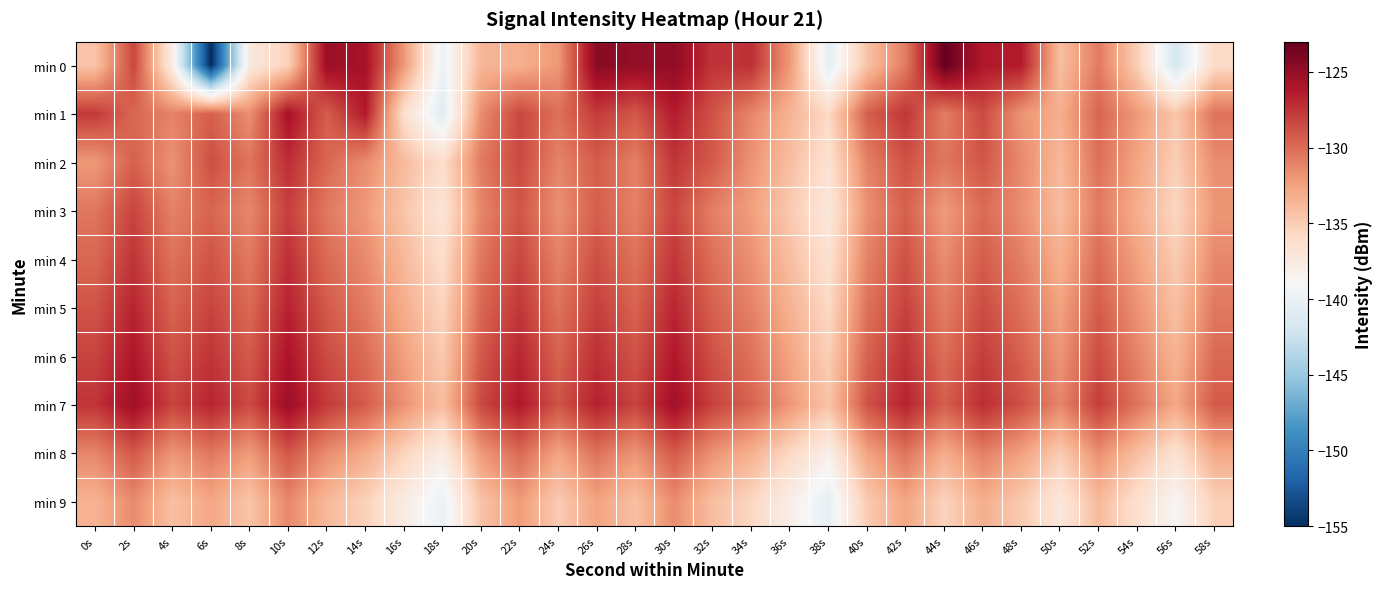

Reading left to right, what are all the values shown in this chart?

min 0: 0s=-134.4	2s=-128.3	4s=-137.9	6s=-155.1	8s=-137.4	10s=-135.3	12s=-125.3	14s=-125.7	16s=-132.1	18s=-139.9	20s=-133.7	22s=-133.3	24s=-132.1	26s=-124.5	28s=-125.0	30s=-124.8	32s=-127.5	34s=-127.3	36s=-132.1	38s=-140.6	40s=-134.4	42s=-130.7	44s=-123.0	46s=-126.2	48s=-126.4	50s=-134.2	52s=-130.7	54s=-135.1	56s=-141.8	58s=-136.0
min 1: 0s=-127.7	2s=-129.8	4s=-131.0	6s=-129.4	8s=-131.6	10s=-125.8	12s=-129.4	14s=-126.3	16s=-136.4	18s=-140.9	20s=-131.5	22s=-128.3	24s=-130.2	26s=-127.8	28s=-129.1	30s=-126.4	32s=-128.9	34s=-131.2	36s=-133.5	38s=-135.8	40s=-129.4	42s=-127.6	44s=-130.8	46s=-128.5	48s=-131.9	50s=-133.2	52s=-129.7	54s=-132.1	56s=-134.6	58s=-130.3
min 2: 0s=-132.1	2s=-129.5	4s=-131.8	6s=-128.7	8s=-130.4	10s=-127.2	12s=-129.8	14s=-131.5	16s=-133.9	18s=-136.2	20s=-130.7	22s=-128.4	24s=-131.1	26s=-129.3	28s=-130.9	30s=-127.6	32s=-129.2	34s=-131.8	36s=-134.1	38s=-136.5	40s=-131.0	42s=-128.8	44s=-130.5	46s=-129.0	48s=-131.4	50s=-133.8	52s=-130.2	54s=-132.7	56s=-135.1	58s=-131.5
min 3: 0s=-130.5	2s=-128.2	4s=-131.0	6s=-129.7	8s=-131.3	10s=-128.0	12s=-130.6	14s=-132.1	16s=-134.5	18s=-136.9	20s=-131.2	22s=-129.0	24s=-131.7	26s=-129.4	28s=-131.0	30s=-128.3	32s=-130.9	34s=-132.4	36s=-134.8	38s=-137.2	40s=-131.7	42s=-129.5	44s=-132.2	46s=-130.0	48s=-131.6	50s=-134.0	52s=-130.7	54s=-133.2	56s=-135.6	58s=-132.0
min 4: 0s=-129.8	2s=-127.5	4s=-130.3	6s=-128.9	8s=-130.6	10s=-127.3	12s=-129.9	14s=-131.4	16s=-133.8	18s=-136.2	20s=-130.5	22s=-128.3	24s=-131.0	26s=-128.7	28s=-130.3	30s=-127.6	32s=-130.2	34s=-131.7	36s=-134.1	38s=-136.5	40s=-131.0	42s=-128.8	44s=-131.5	46s=-129.3	48s=-130.9	50s=-133.3	52s=-130.0	54s=-132.5	56s=-134.9	58s=-131.3
min 5: 0s=-128.9	2s=-126.8	4s=-129.6	6s=-128.2	8s=-129.9	10s=-126.7	12s=-129.2	14s=-130.7	16s=-133.1	18s=-135.5	20s=-129.8	22s=-127.6	24s=-130.3	26s=-128.0	28s=-129.6	30s=-126.9	32s=-129.5	34s=-131.0	36s=-133.4	38s=-135.8	40s=-130.3	42s=-128.1	44s=-130.8	46s=-128.6	48s=-130.2	50s=-132.6	52s=-129.3	54s=-131.8	56s=-134.2	58s=-130.6
min 6: 0s=-128.2	2s=-126.1	4s=-128.9	6s=-127.5	8s=-129.2	10s=-126.0	12s=-128.5	14s=-130.0	16s=-132.4	18s=-134.8	20s=-129.1	22s=-126.9	24s=-129.6	26s=-127.3	28s=-128.9	30s=-126.2	32s=-128.8	34s=-130.3	36s=-132.7	38s=-135.1	40s=-129.6	42s=-127.4	44s=-130.1	46s=-127.9	48s=-129.5	50s=-131.9	52s=-128.6	54s=-131.1	56s=-133.5	58s=-129.9
min 7: 0s=-127.5	2s=-125.4	4s=-128.2	6s=-126.8	8s=-128.5	10s=-125.3	12s=-127.8	14s=-129.3	16s=-131.7	18s=-134.1	20s=-128.4	22s=-126.2	24s=-128.9	26s=-126.6	28s=-128.2	30s=-125.5	32s=-128.1	34s=-129.6	36s=-132.0	38s=-134.4	40s=-128.9	42s=-126.7	44s=-129.4	46s=-127.2	48s=-128.8	50s=-131.2	52s=-127.9	54s=-130.4	56s=-132.8	58s=-129.2
min 8: 0s=-131.2	2s=-129.1	4s=-131.9	6s=-130.5	8s=-132.2	10s=-129.0	12s=-131.5	14s=-133.0	16s=-135.4	18s=-137.8	20s=-132.1	22s=-129.9	24s=-132.6	26s=-130.3	28s=-131.9	30s=-129.2	32s=-131.8	34s=-133.3	36s=-135.7	38s=-138.1	40s=-132.6	42s=-130.4	44s=-133.1	46s=-130.9	48s=-132.5	50s=-134.9	52s=-131.6	54s=-134.1	56s=-136.5	58s=-132.9
min 9: 0s=-133.5	2s=-131.4	4s=-134.2	6s=-132.8	8s=-134.5	10s=-131.3	12s=-133.8	14s=-135.3	16s=-137.7	18s=-140.1	20s=-134.4	22s=-132.2	24s=-134.9	26s=-132.6	28s=-134.2	30s=-131.5	32s=-134.1	34s=-135.6	36s=-138.0	38s=-140.4	40s=-134.9	42s=-132.7	44s=-135.4	46s=-133.2	48s=-134.8	50s=-137.2	52s=-133.9	54s=-136.4	56s=-138.8	58s=-135.2